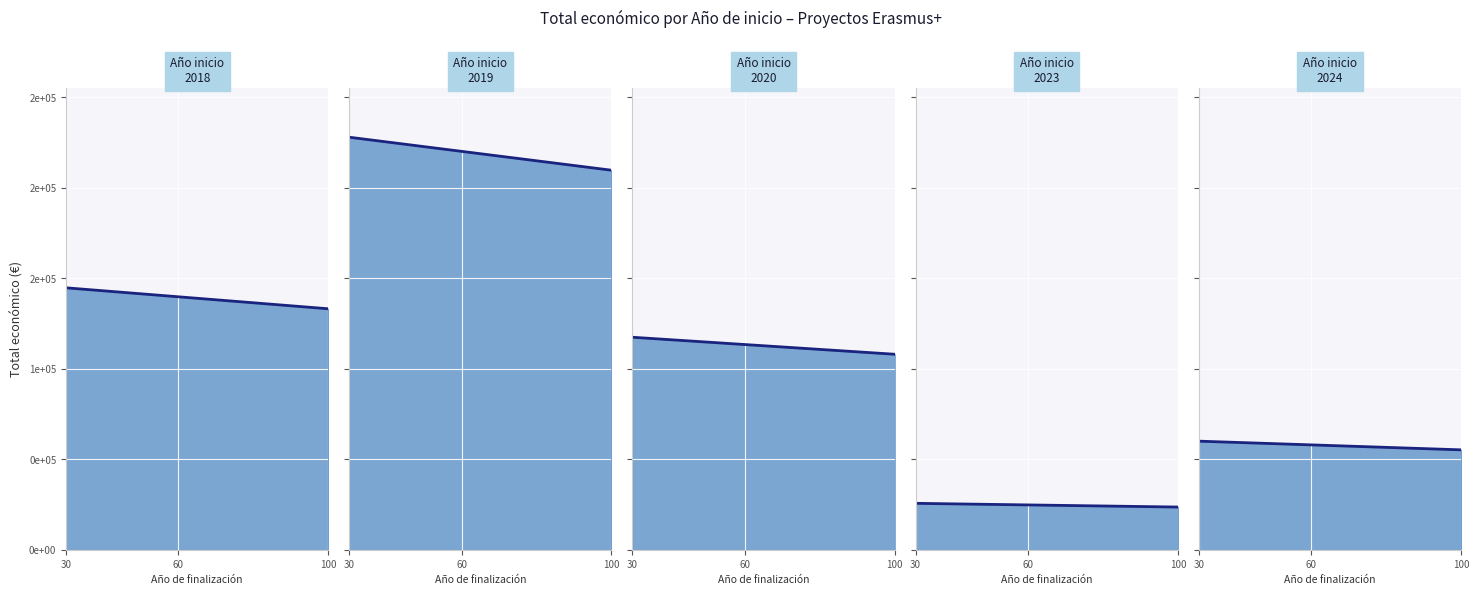

Is the value of Año de finalización at 2019 greater than the value of Total económico at 2024?

No